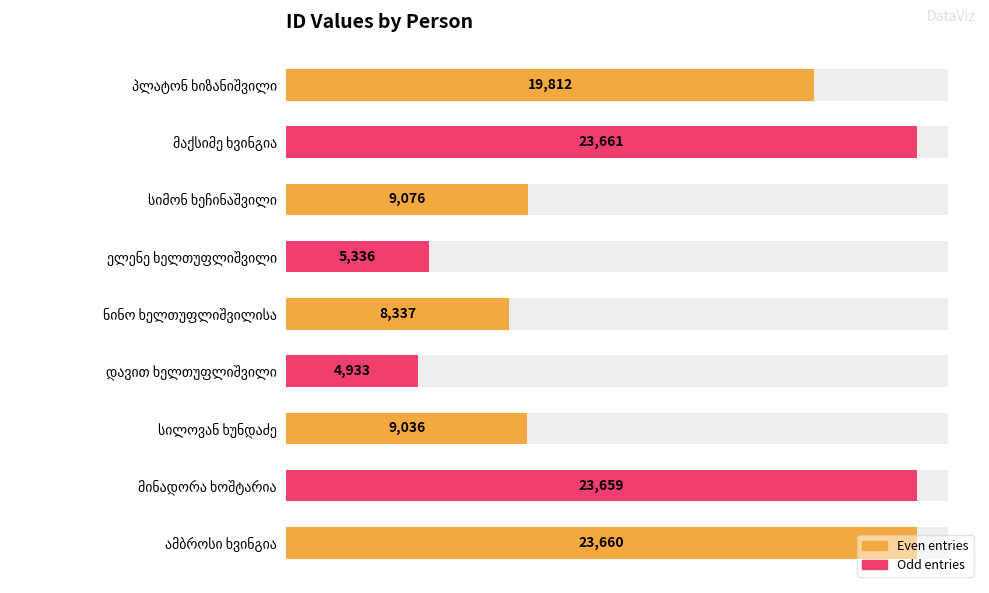

Does the chart contain stacked bars?

No